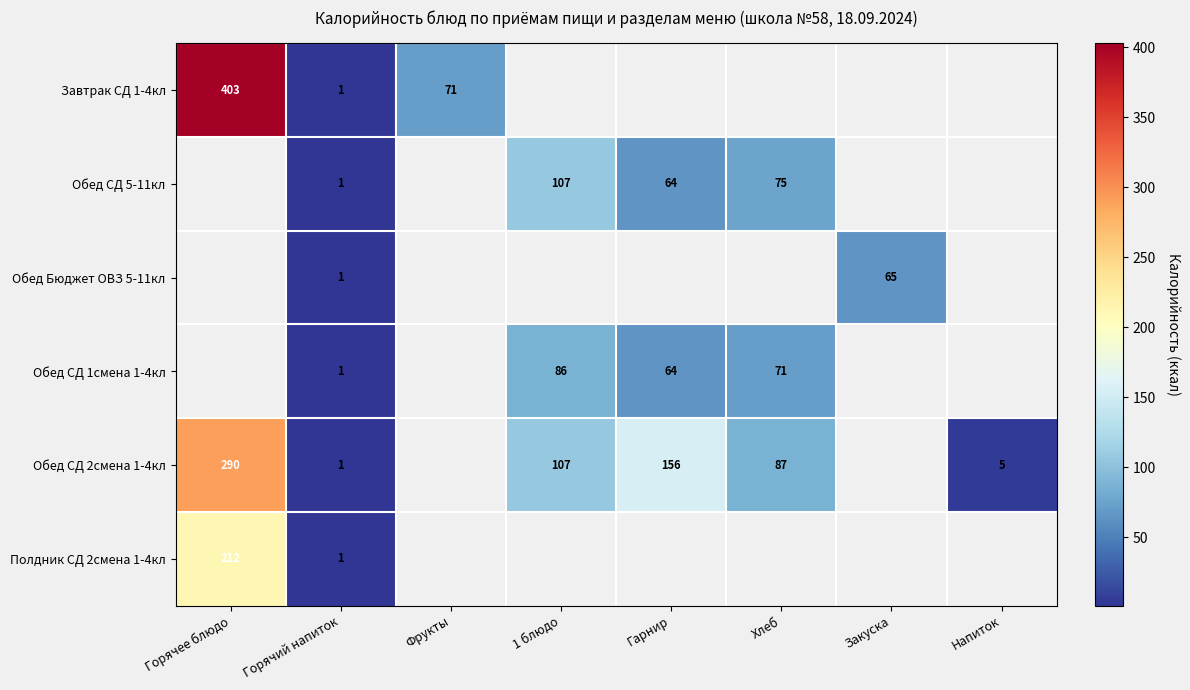

What is the maximum value shown in the chart?

403.0